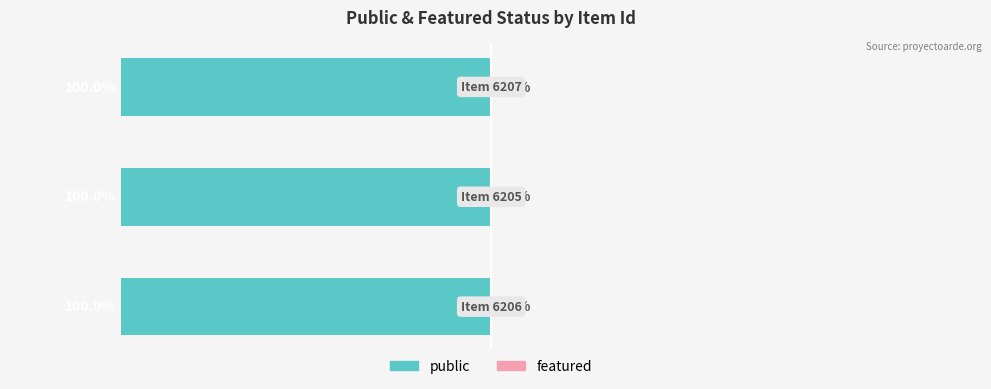

Which series has the largest range (max minus min)?

public